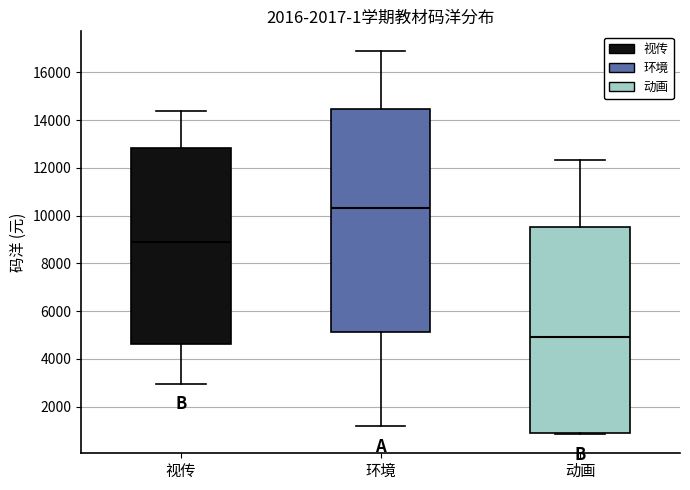

Which box has the highest median line?

环境